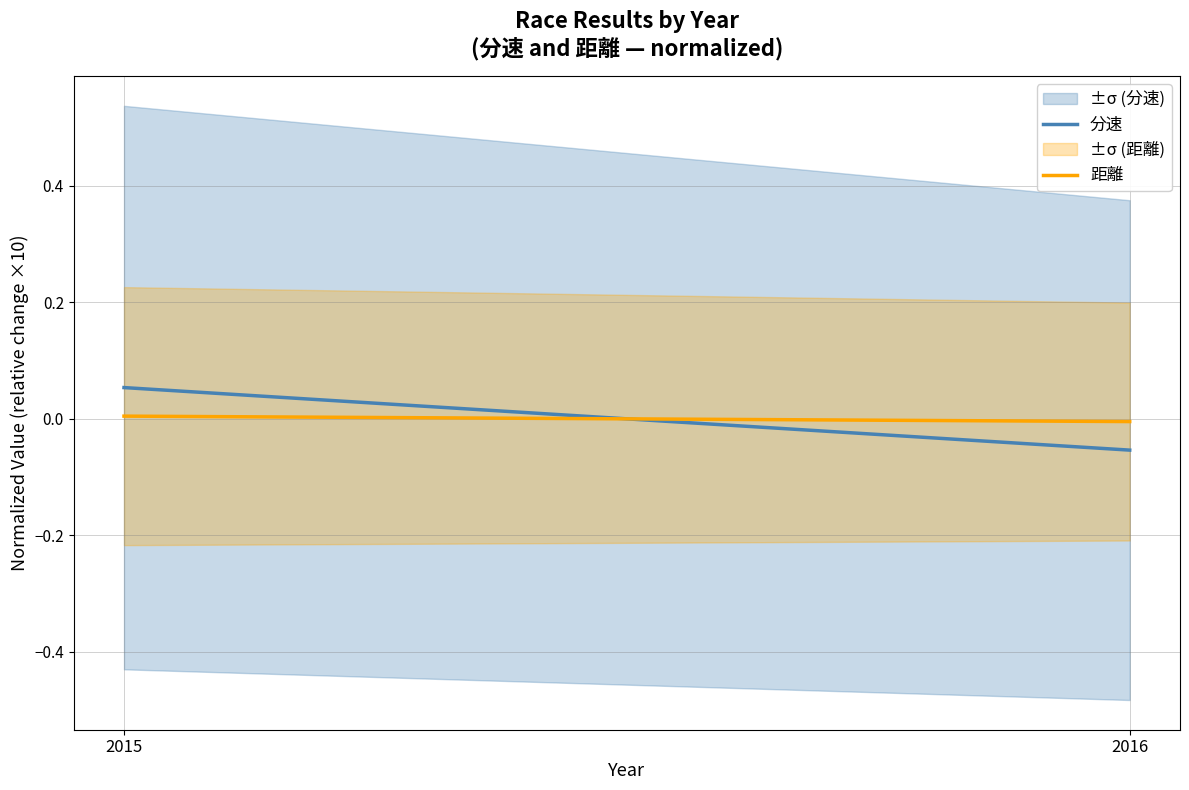

Which series has the largest range (max minus min)?

分速